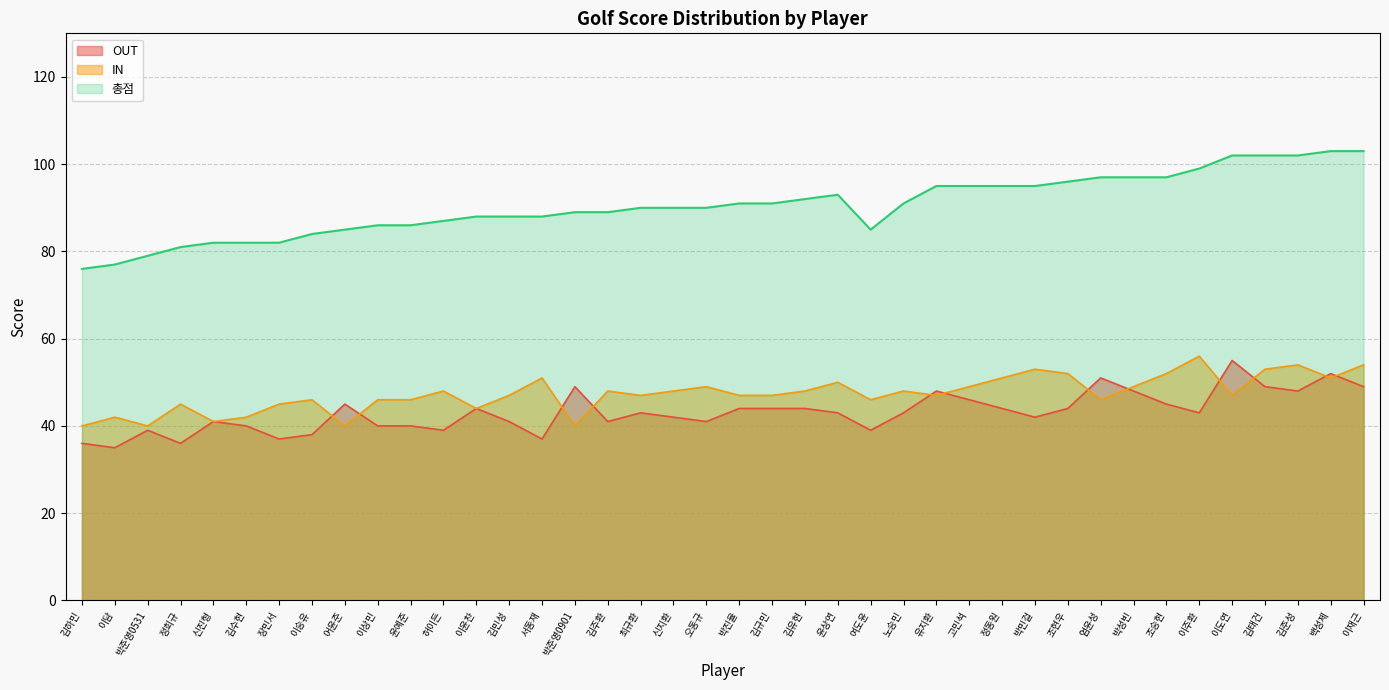

What is the difference between the 총점 values at 신지환 and 허이든?

3